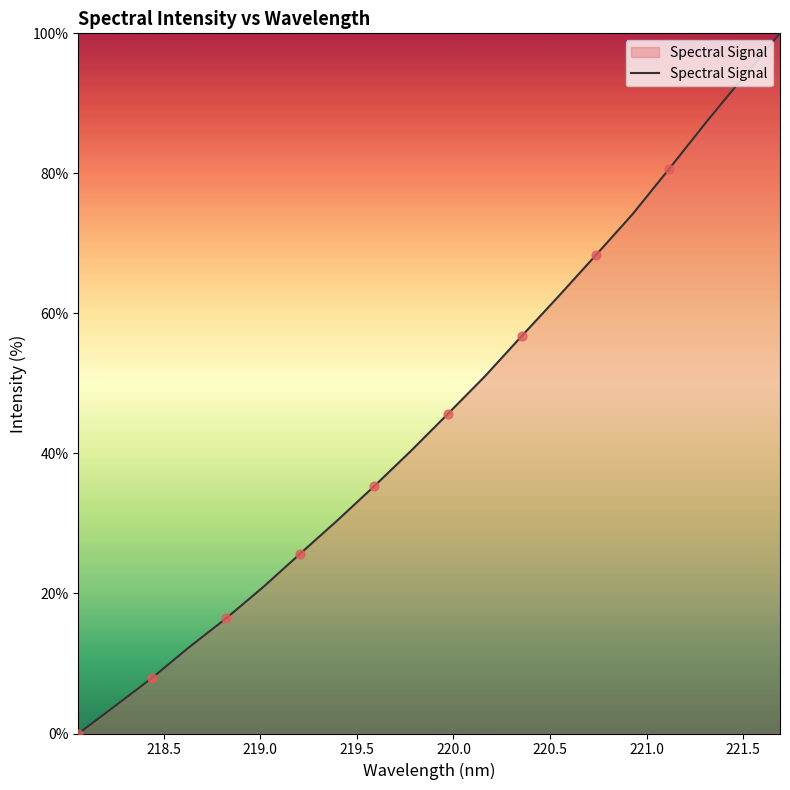

What is the difference between the maximum and minimum values?

100.0